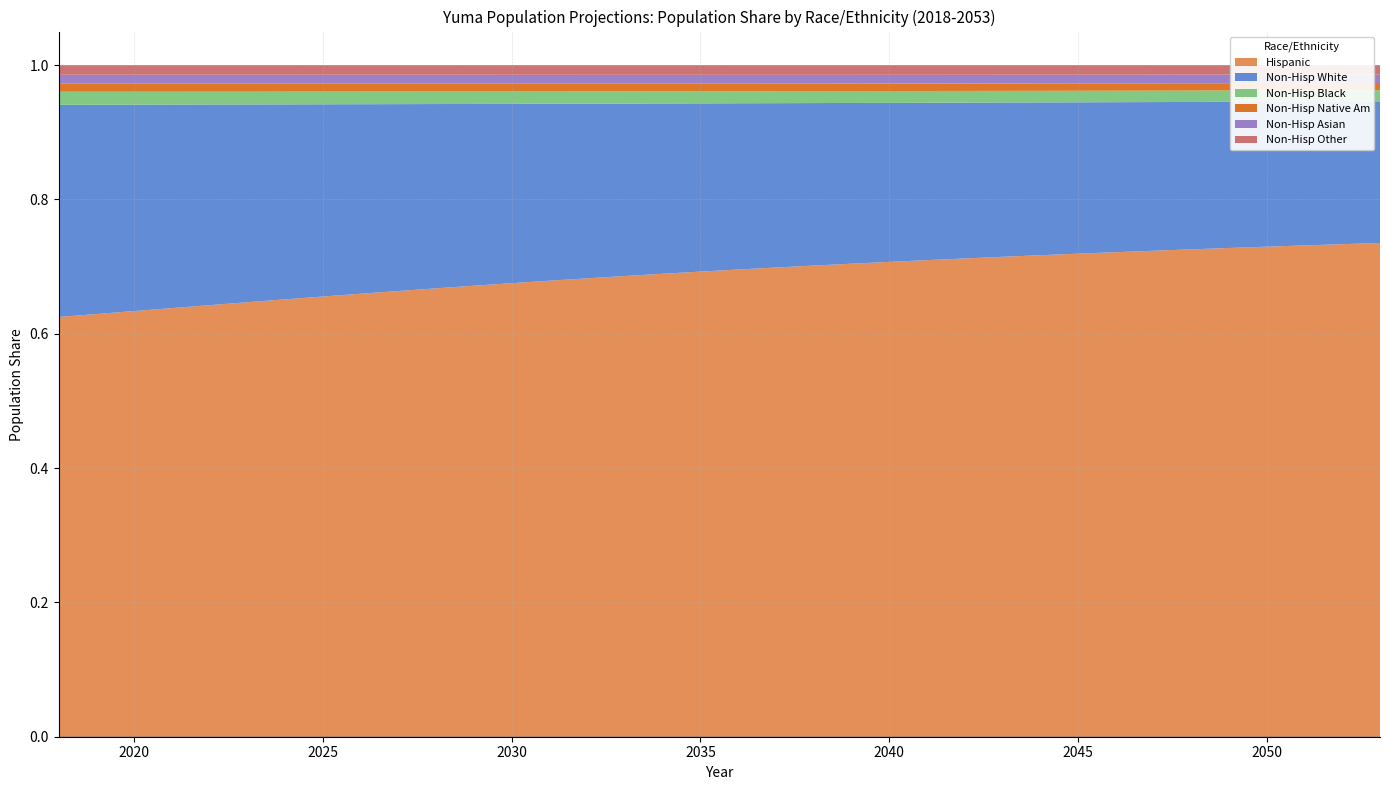

Reading left to right, what are all the values shown in this chart?

Hispanic: 2018=0.6	2019=0.6	2020=0.6	2021=0.6	2022=0.6	2023=0.6	2024=0.7	2025=0.7	2026=0.7	2027=0.7	2028=0.7	2029=0.7	2030=0.7	2031=0.7	2032=0.7	2033=0.7	2034=0.7	2035=0.7	2036=0.7	2037=0.7	2038=0.7	2039=0.7	2040=0.7	2041=0.7	2042=0.7	2043=0.7	2044=0.7	2045=0.7	2046=0.7	2047=0.7	2048=0.7	2049=0.7	2050=0.7	2051=0.7	2052=0.7	2053=0.7
Non-Hisp White: 2018=0.3	2019=0.3	2020=0.3	2021=0.3	2022=0.3	2023=0.3	2024=0.3	2025=0.3	2026=0.3	2027=0.3	2028=0.3	2029=0.3	2030=0.3	2031=0.3	2032=0.3	2033=0.3	2034=0.3	2035=0.3	2036=0.2	2037=0.2	2038=0.2	2039=0.2	2040=0.2	2041=0.2	2042=0.2	2043=0.2	2044=0.2	2045=0.2	2046=0.2	2047=0.2	2048=0.2	2049=0.2	2050=0.2	2051=0.2	2052=0.2	2053=0.2
Non-Hisp Black: 2018=0.0	2019=0.0	2020=0.0	2021=0.0	2022=0.0	2023=0.0	2024=0.0	2025=0.0	2026=0.0	2027=0.0	2028=0.0	2029=0.0	2030=0.0	2031=0.0	2032=0.0	2033=0.0	2034=0.0	2035=0.0	2036=0.0	2037=0.0	2038=0.0	2039=0.0	2040=0.0	2041=0.0	2042=0.0	2043=0.0	2044=0.0	2045=0.0	2046=0.0	2047=0.0	2048=0.0	2049=0.0	2050=0.0	2051=0.0	2052=0.0	2053=0.0
Non-Hisp Native Am: 2018=0.0	2019=0.0	2020=0.0	2021=0.0	2022=0.0	2023=0.0	2024=0.0	2025=0.0	2026=0.0	2027=0.0	2028=0.0	2029=0.0	2030=0.0	2031=0.0	2032=0.0	2033=0.0	2034=0.0	2035=0.0	2036=0.0	2037=0.0	2038=0.0	2039=0.0	2040=0.0	2041=0.0	2042=0.0	2043=0.0	2044=0.0	2045=0.0	2046=0.0	2047=0.0	2048=0.0	2049=0.0	2050=0.0	2051=0.0	2052=0.0	2053=0.0
Non-Hisp Asian: 2018=0.0	2019=0.0	2020=0.0	2021=0.0	2022=0.0	2023=0.0	2024=0.0	2025=0.0	2026=0.0	2027=0.0	2028=0.0	2029=0.0	2030=0.0	2031=0.0	2032=0.0	2033=0.0	2034=0.0	2035=0.0	2036=0.0	2037=0.0	2038=0.0	2039=0.0	2040=0.0	2041=0.0	2042=0.0	2043=0.0	2044=0.0	2045=0.0	2046=0.0	2047=0.0	2048=0.0	2049=0.0	2050=0.0	2051=0.0	2052=0.0	2053=0.0
Non-Hisp Other: 2018=0.0	2019=0.0	2020=0.0	2021=0.0	2022=0.0	2023=0.0	2024=0.0	2025=0.0	2026=0.0	2027=0.0	2028=0.0	2029=0.0	2030=0.0	2031=0.0	2032=0.0	2033=0.0	2034=0.0	2035=0.0	2036=0.0	2037=0.0	2038=0.0	2039=0.0	2040=0.0	2041=0.0	2042=0.0	2043=0.0	2044=0.0	2045=0.0	2046=0.0	2047=0.0	2048=0.0	2049=0.0	2050=0.0	2051=0.0	2052=0.0	2053=0.0